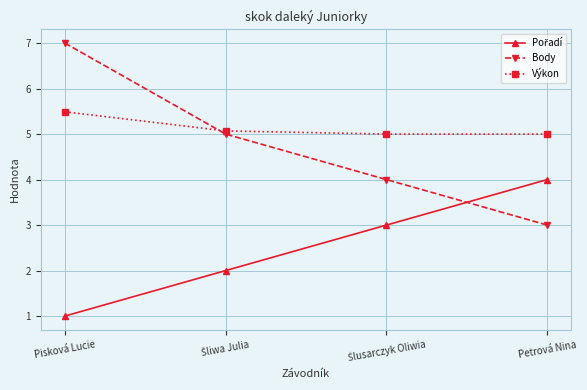

What is the value of the Body point at the 1st from the left?

7.0